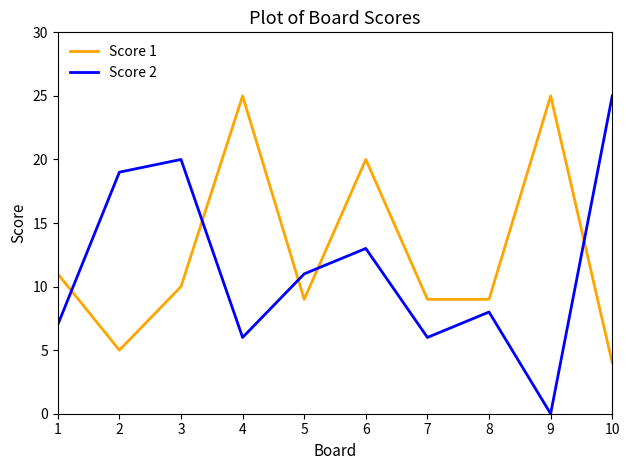

Is it true that Score 1 equals 25 at 4?

True